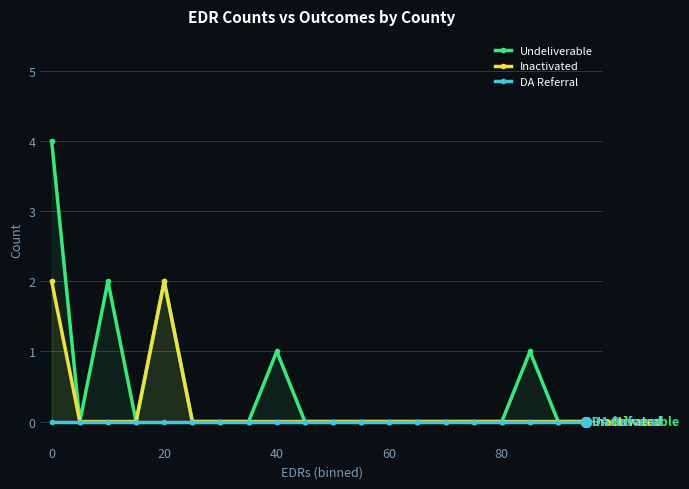

The Inactivated series shows 2 at 20. True or false?

True